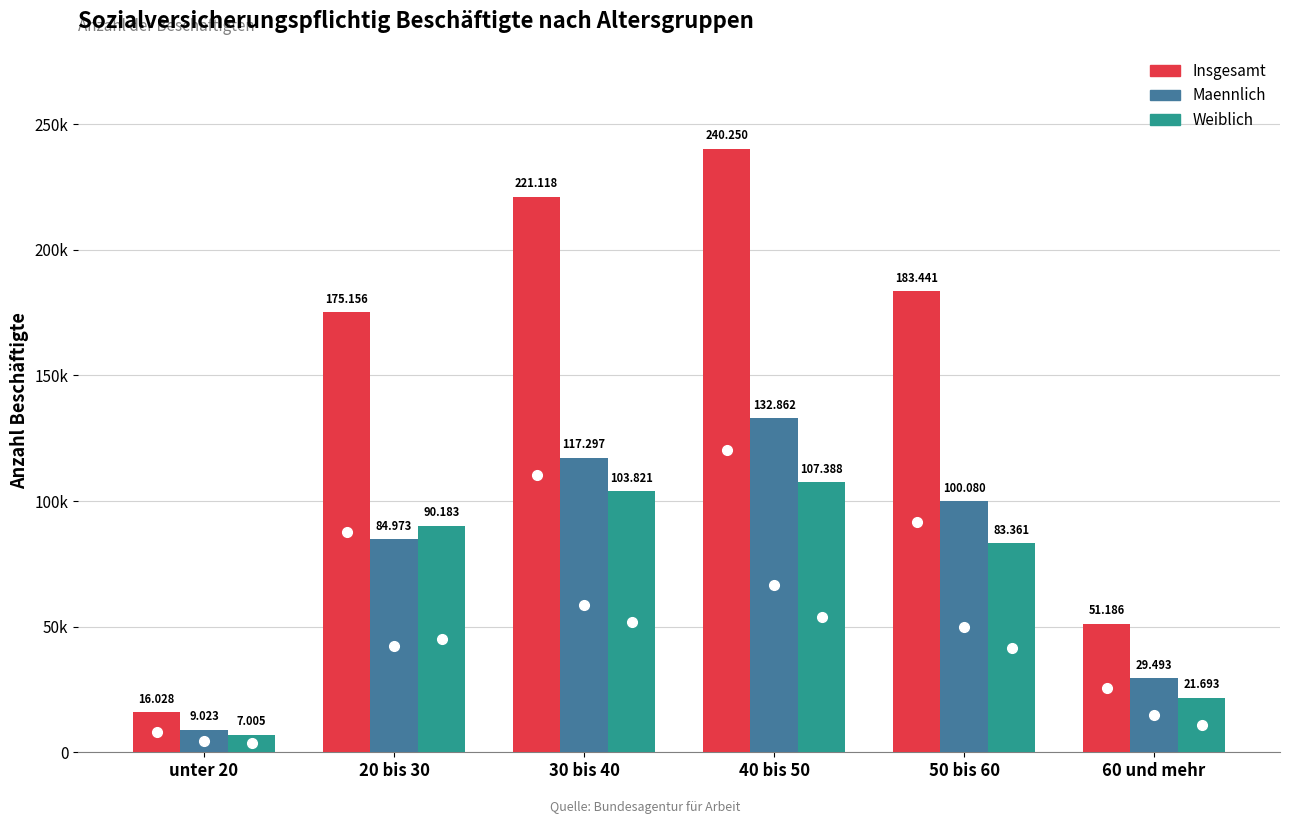

Are the bars grouped side by side (vs. stacked)?

Yes